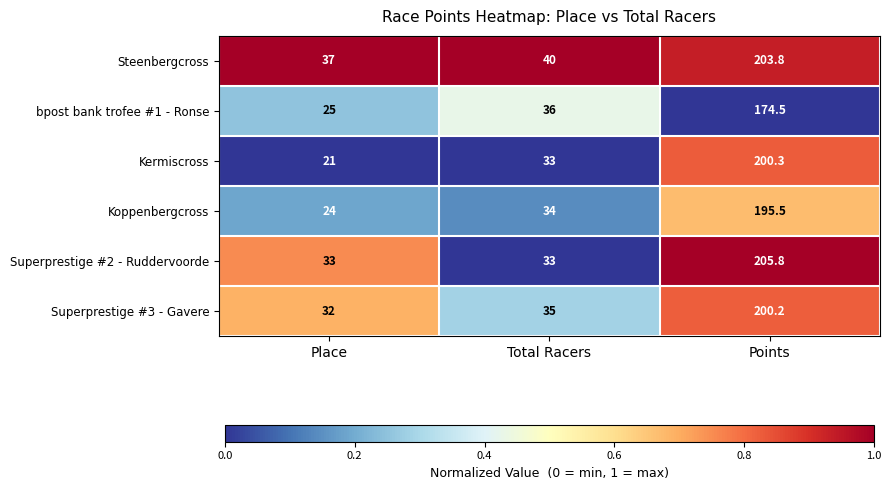

What is the greatest value displayed?

205.8